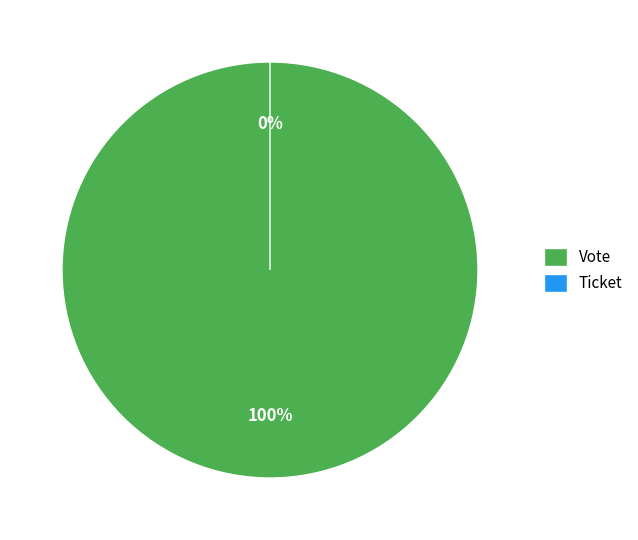

How much of the chart is everything except Ticket?

100.0%